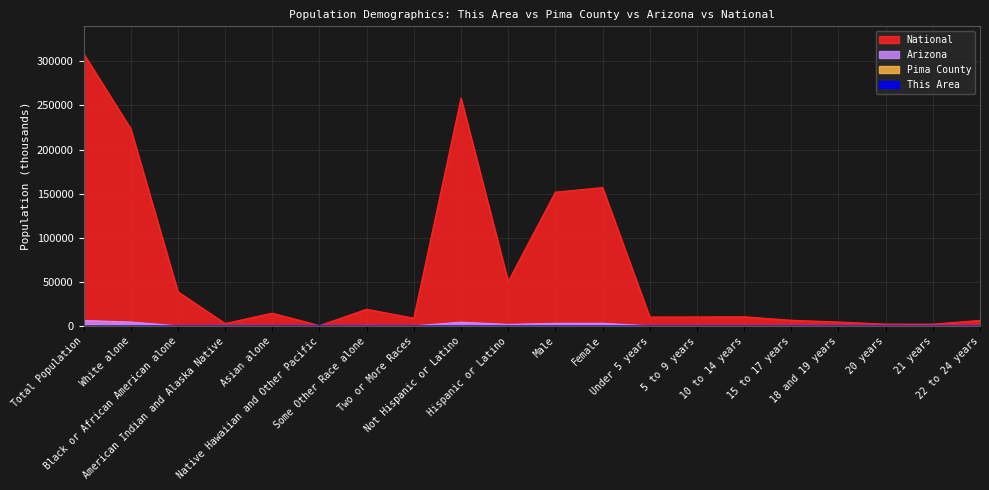

Read the Arizona value at 21 years.

46.4